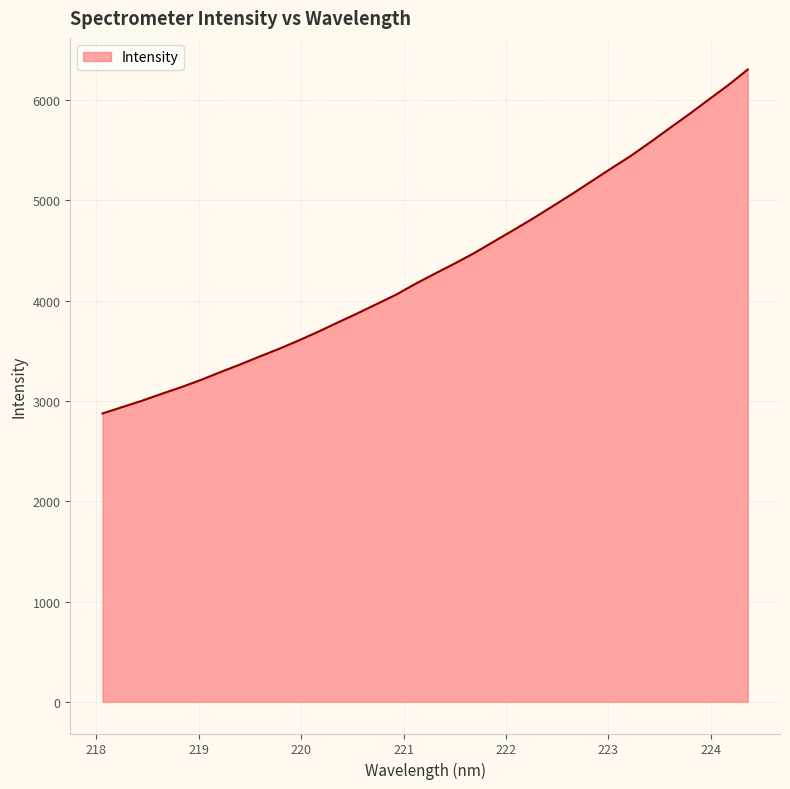

What is the greatest value displayed?

6302.7